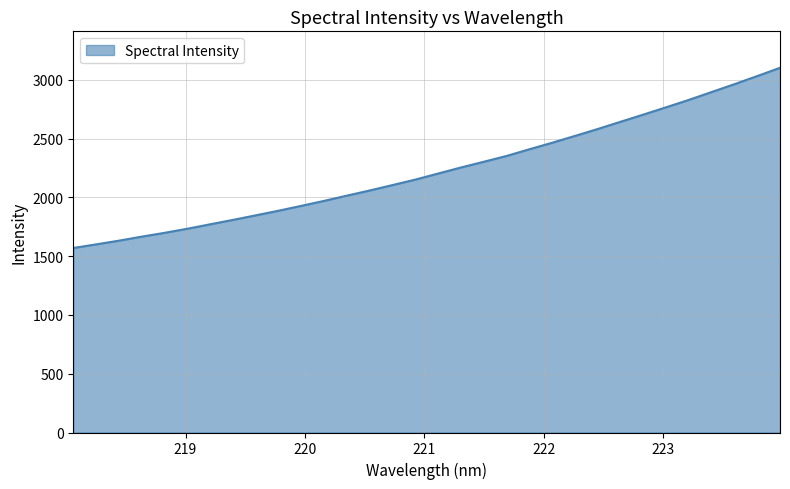

What is the minimum value shown in the chart?

1569.9